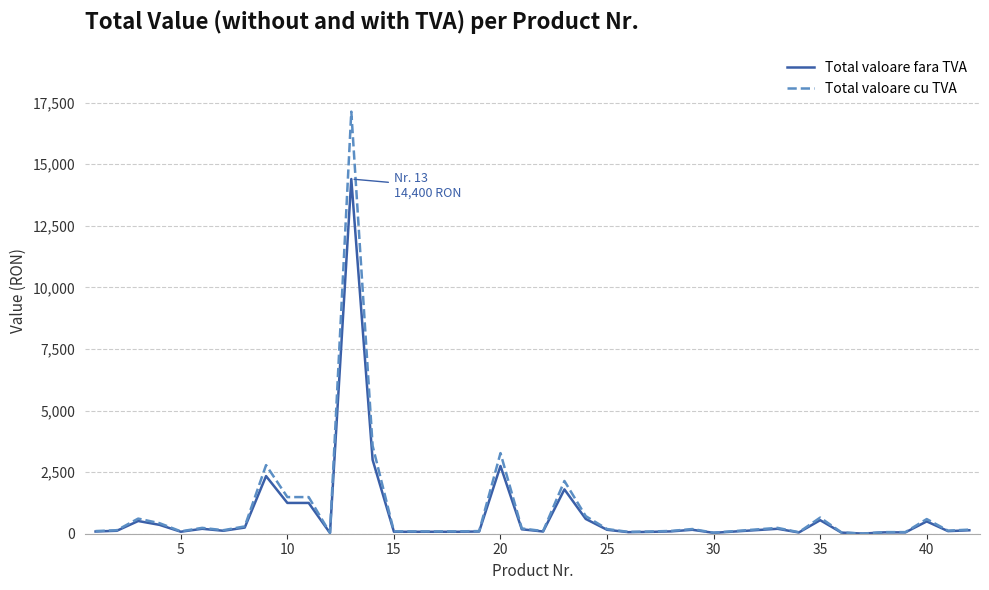

What is the maximum value for Total valoare cu TVA?

17136.0